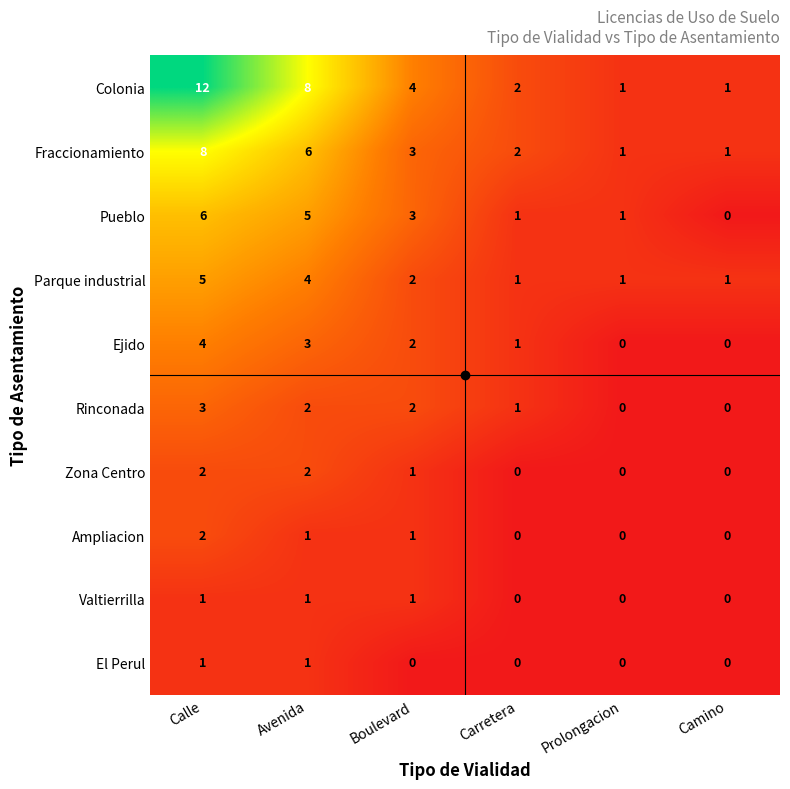

True or false: Pueblo has a value of 1 at Carretera.

True